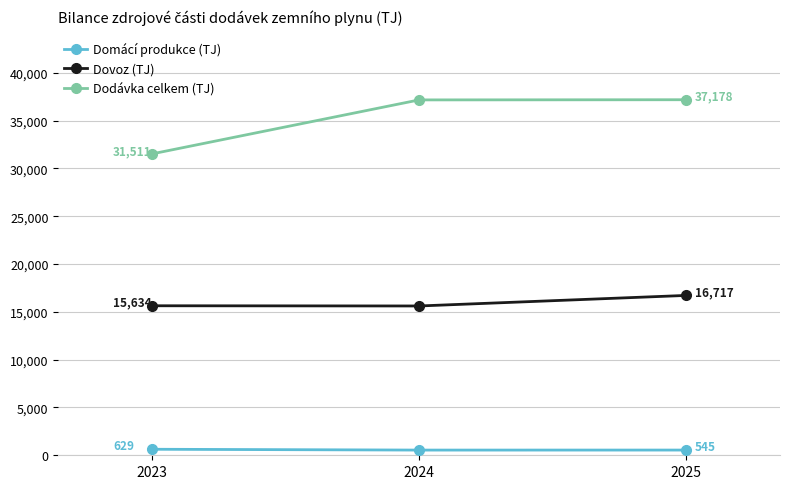

Which series has the widest spread of values?

Dodávka celkem (TJ)